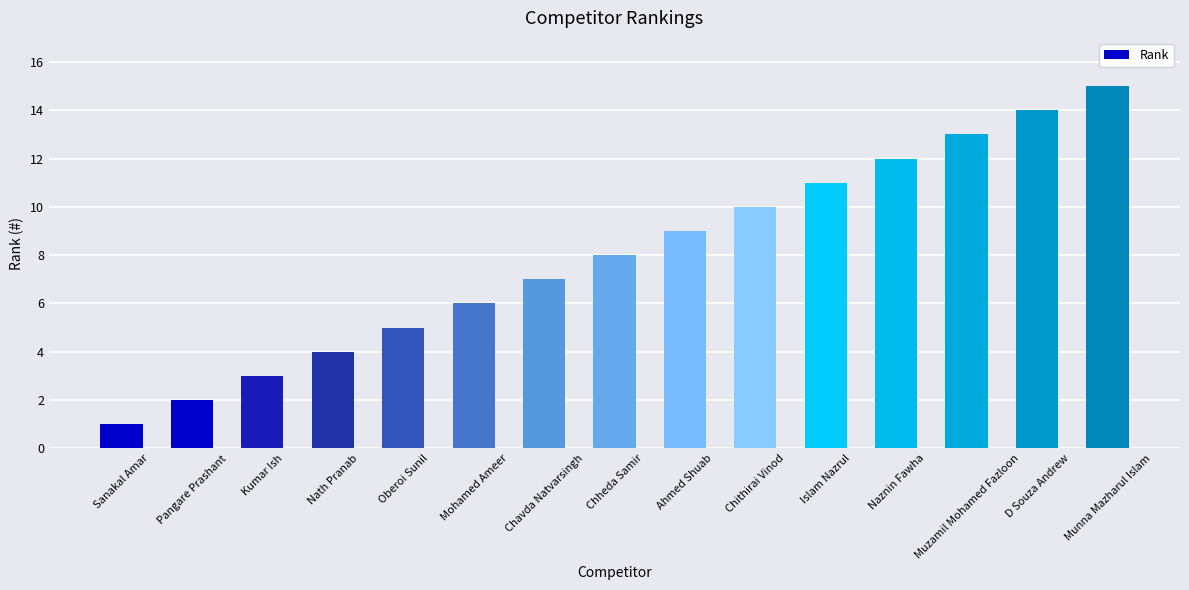

The value at Sanakal Amar is 1. True or false?

True